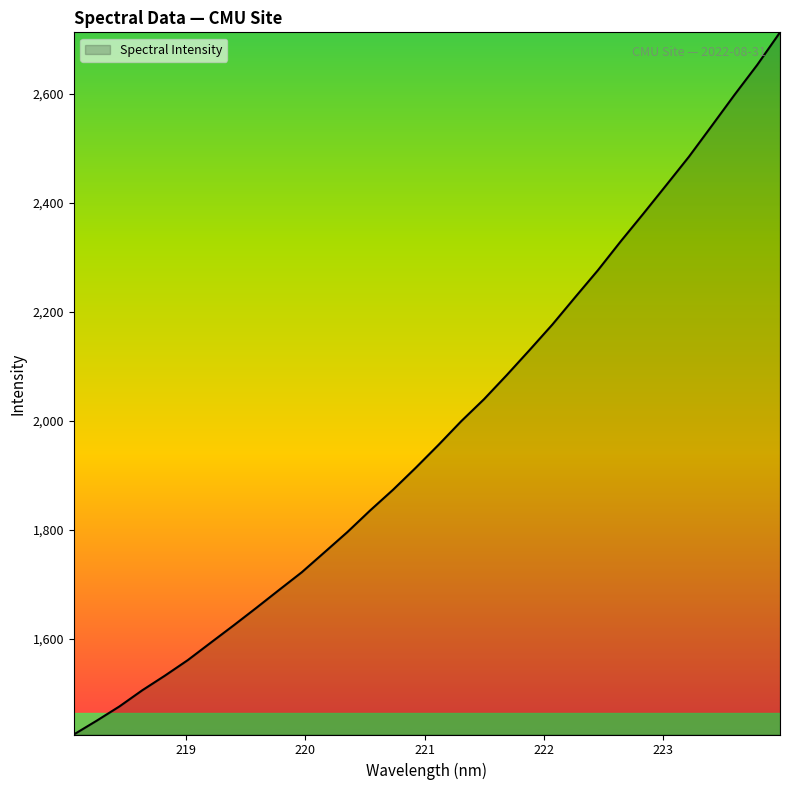

What is the difference between the maximum and minimum values?

1287.7